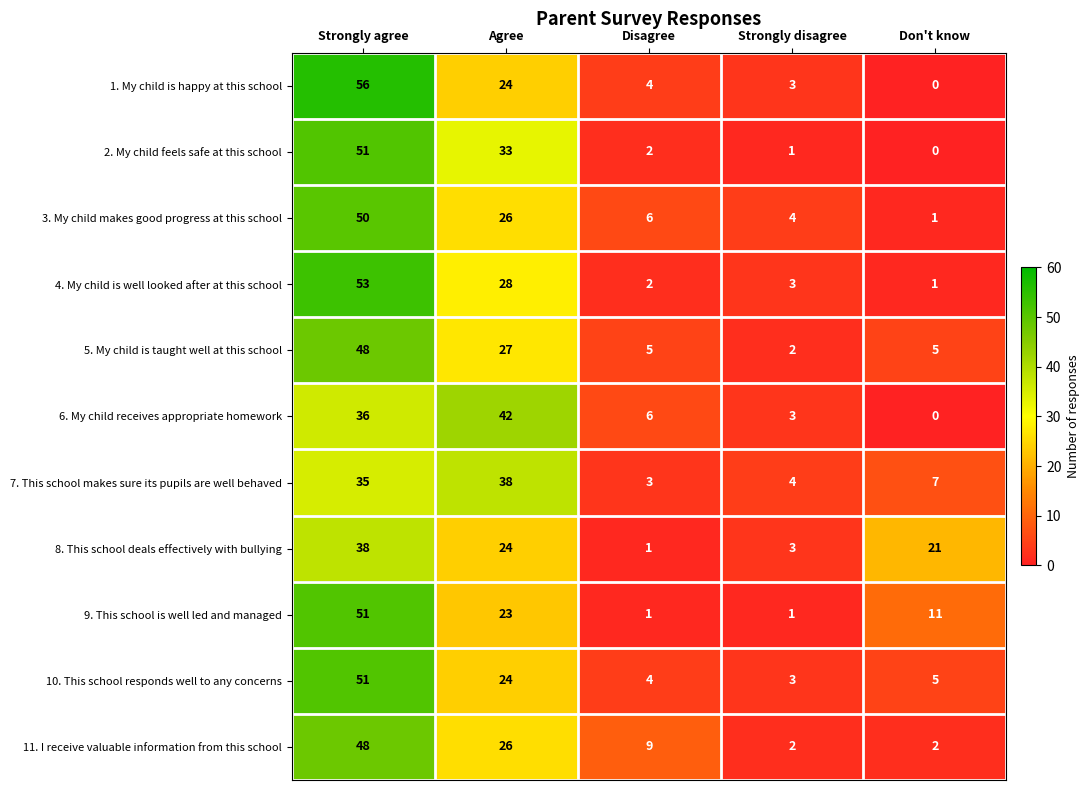

What is the difference between the 9. This school is well led and managed values at Don't know and Agree?

12